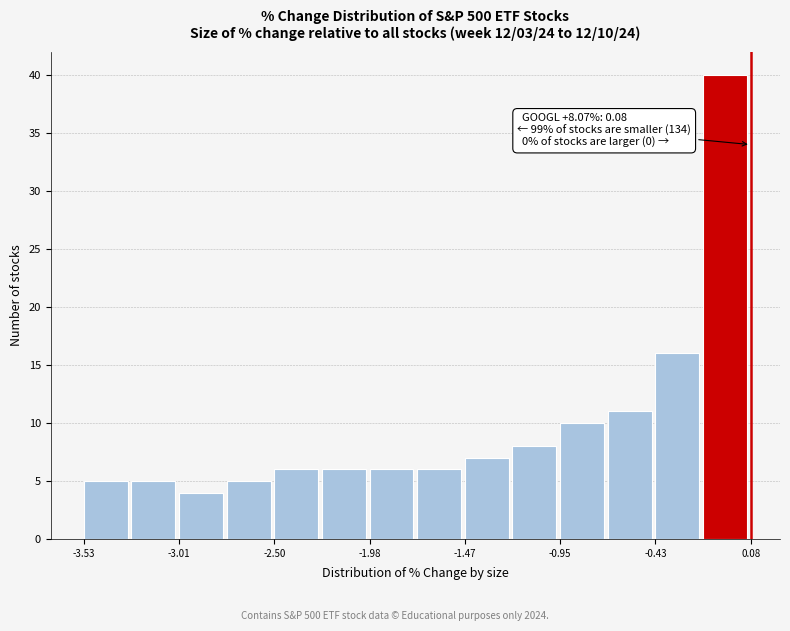

Read against the x-axis, roughly where is the centre of the tallest bar?

-0.1